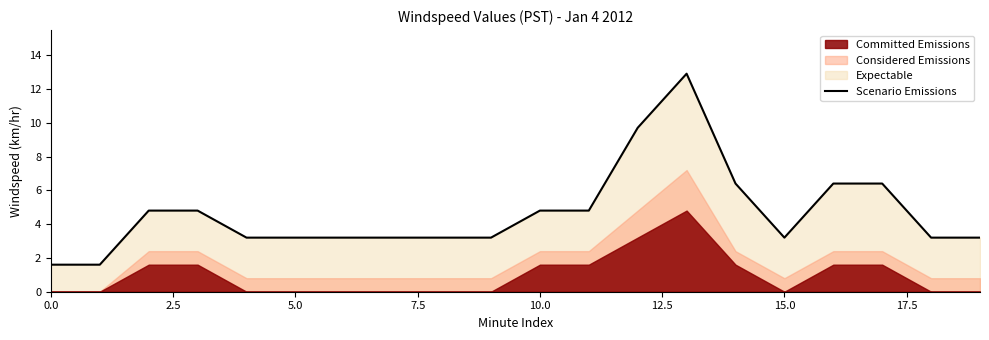

Is it true that Scenario Emissions equals 3.2 at 15.0?

True